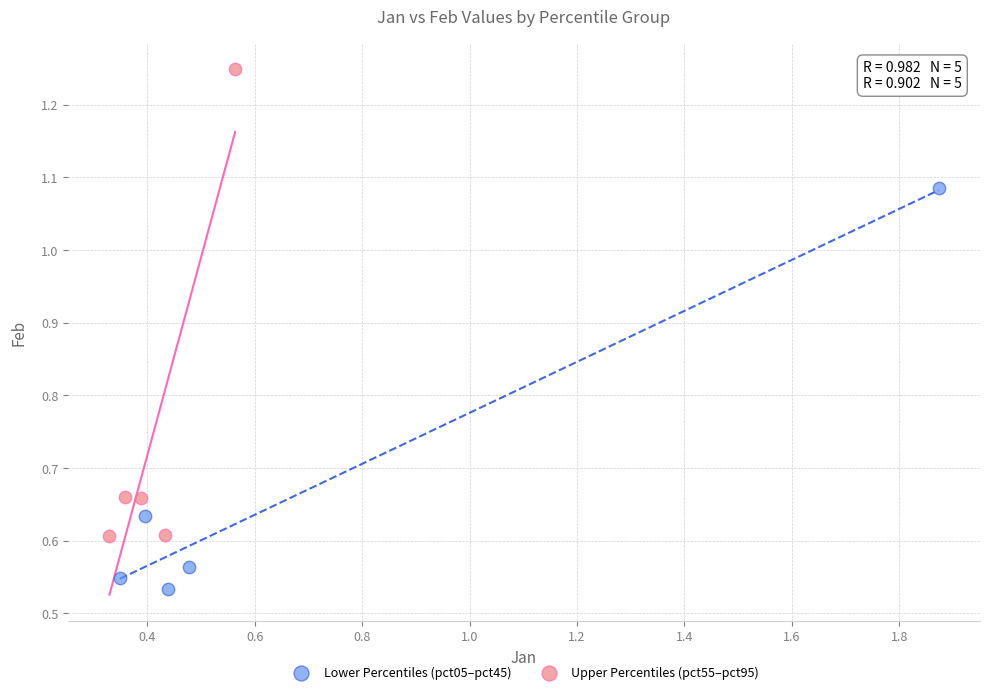

Which series contains the highest Y value?

Upper Percentiles (pct55–pct95)